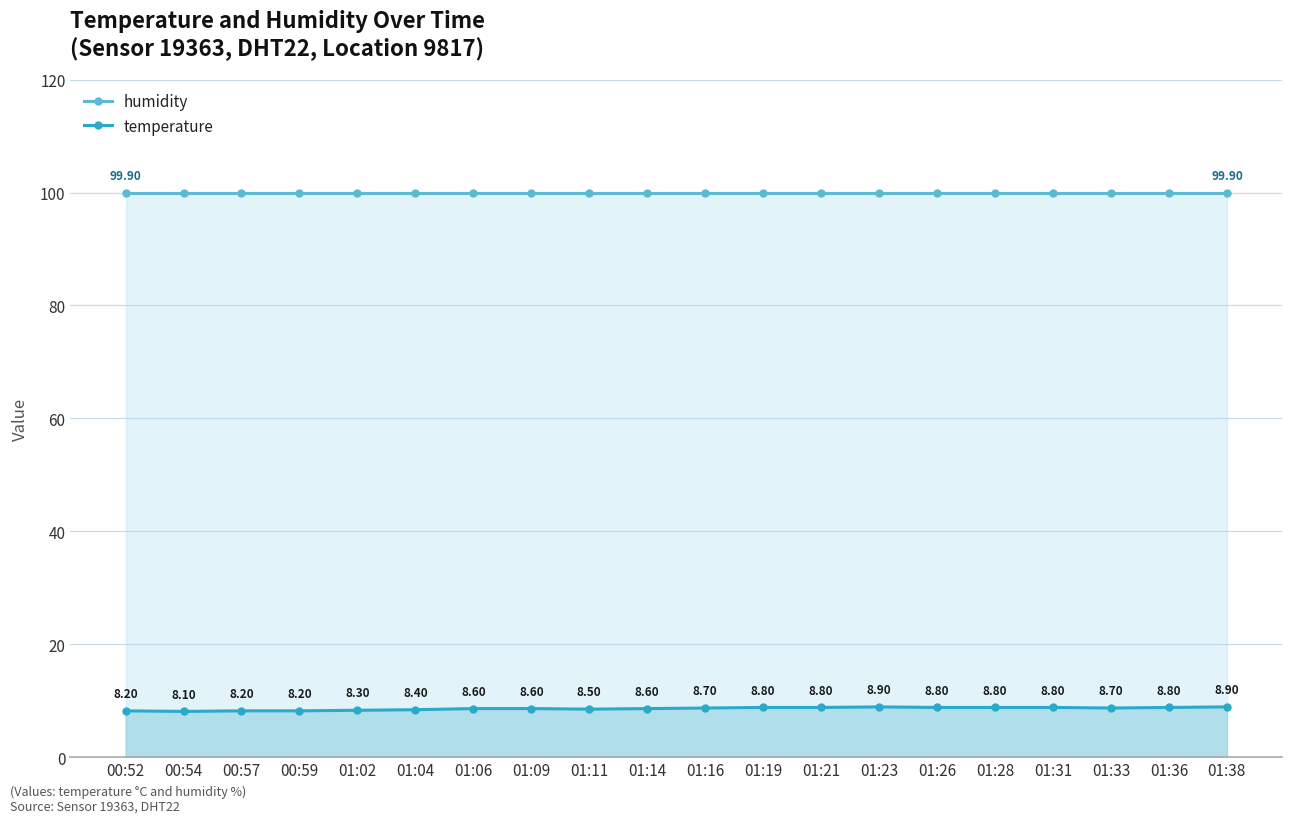

Rank the series by their average value, from lowest to highest.

temperature, humidity